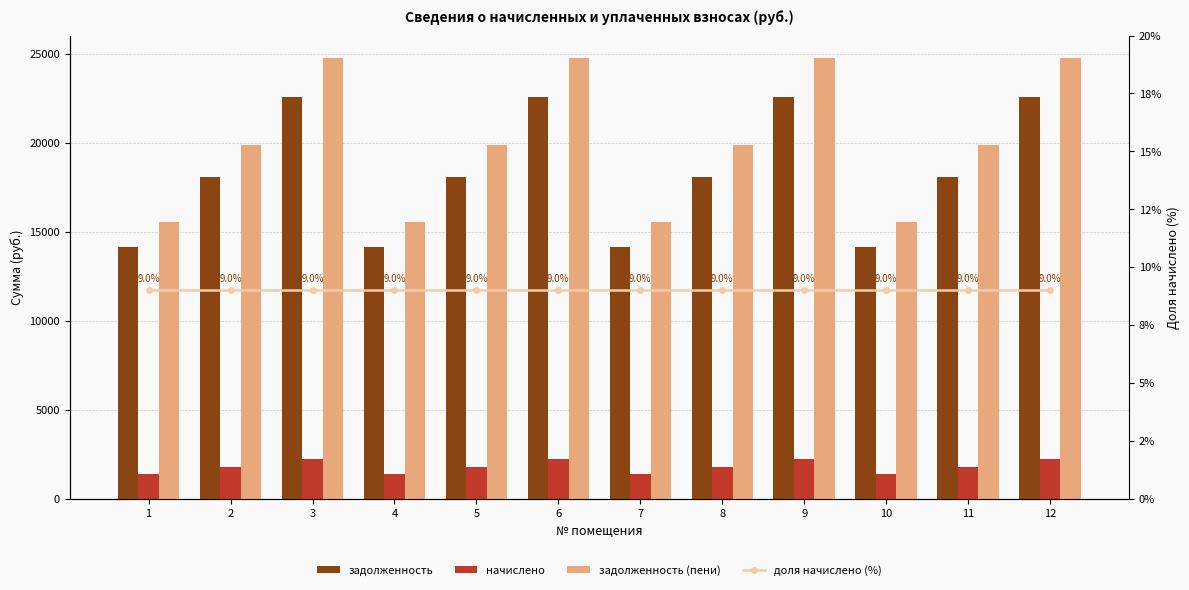

Which series has the largest range (max minus min)?

задолженность (пени)